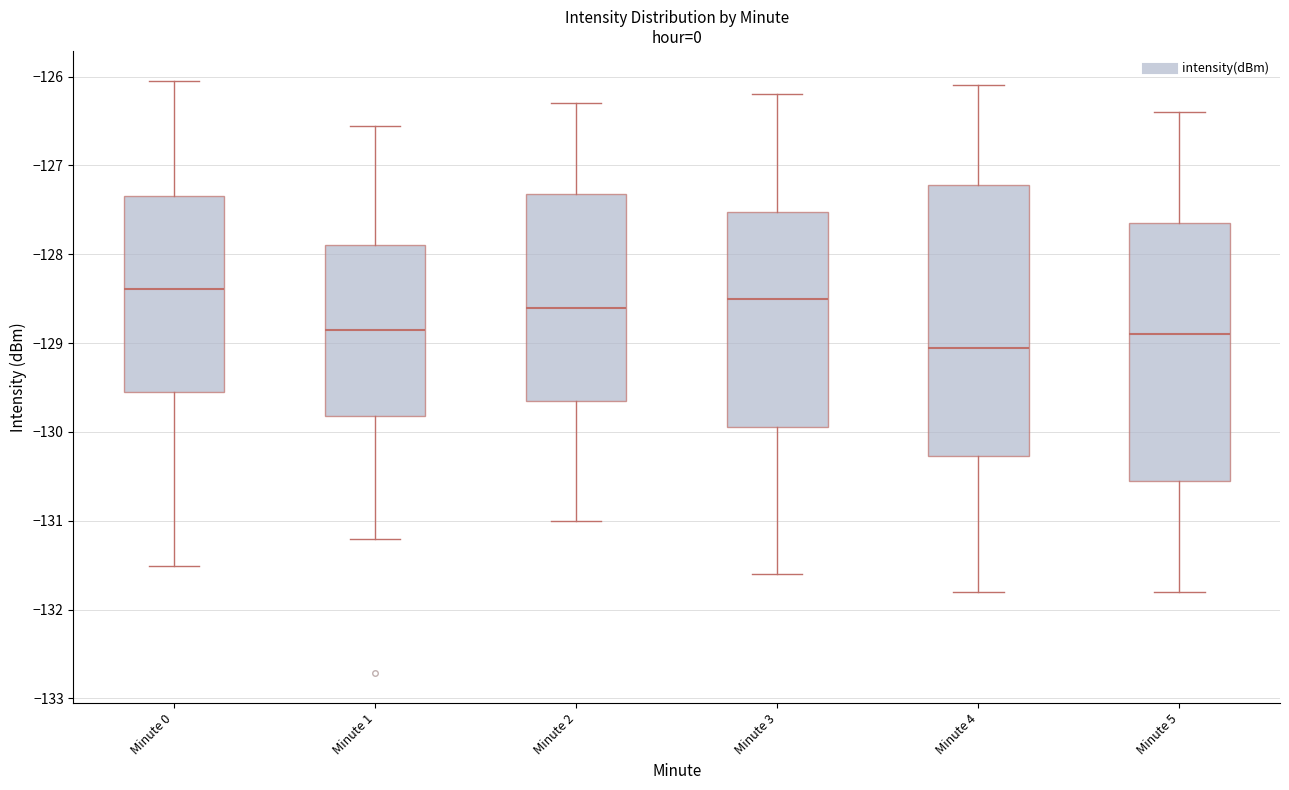

Reading left to right, read every box against the y-axis: the position of its median line, the range the box covers, and the ends of its whiskers. The values are not printed on the chart, so give them approximately, as read against the axis.

Minute 0: median -128.4, box -129.6 to -127.3, whiskers -131.5 to -126.0
Minute 1: median -128.9, box -129.8 to -127.9, whiskers -131.2 to -126.6
Minute 2: median -128.6, box -129.6 to -127.3, whiskers -131.0 to -126.3
Minute 3: median -128.5, box -129.9 to -127.5, whiskers -131.6 to -126.2
Minute 4: median -129.0, box -130.3 to -127.2, whiskers -131.8 to -126.1
Minute 5: median -128.9, box -130.5 to -127.6, whiskers -131.8 to -126.4